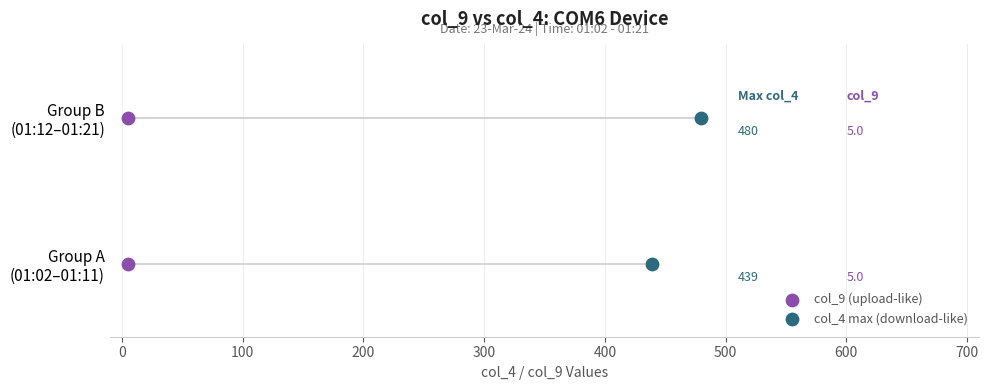

What are all the series names shown in the legend?

col_9 (upload-like), col_4 max (download-like)